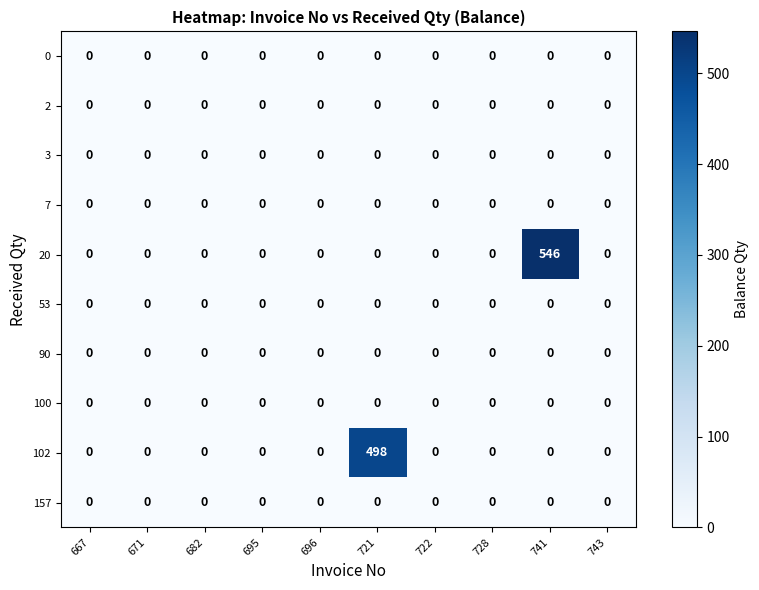

The 102 series shows 0 at 728. True or false?

True